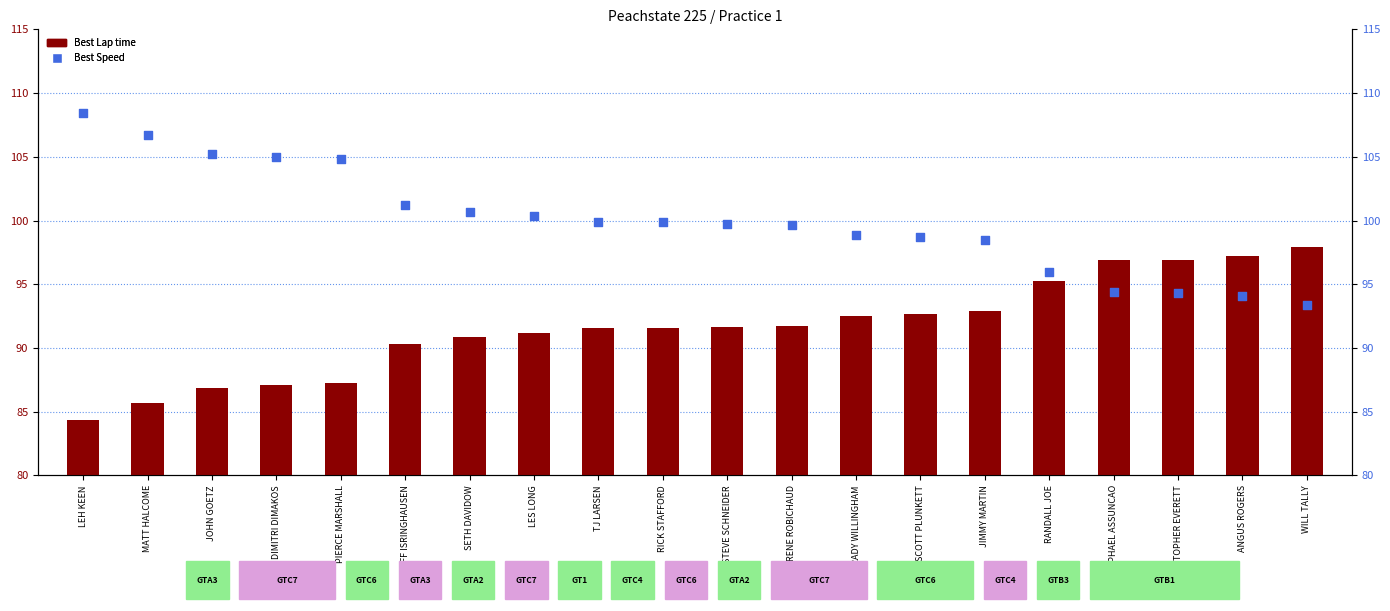

At how many categories does at least one series exceed 105?

3